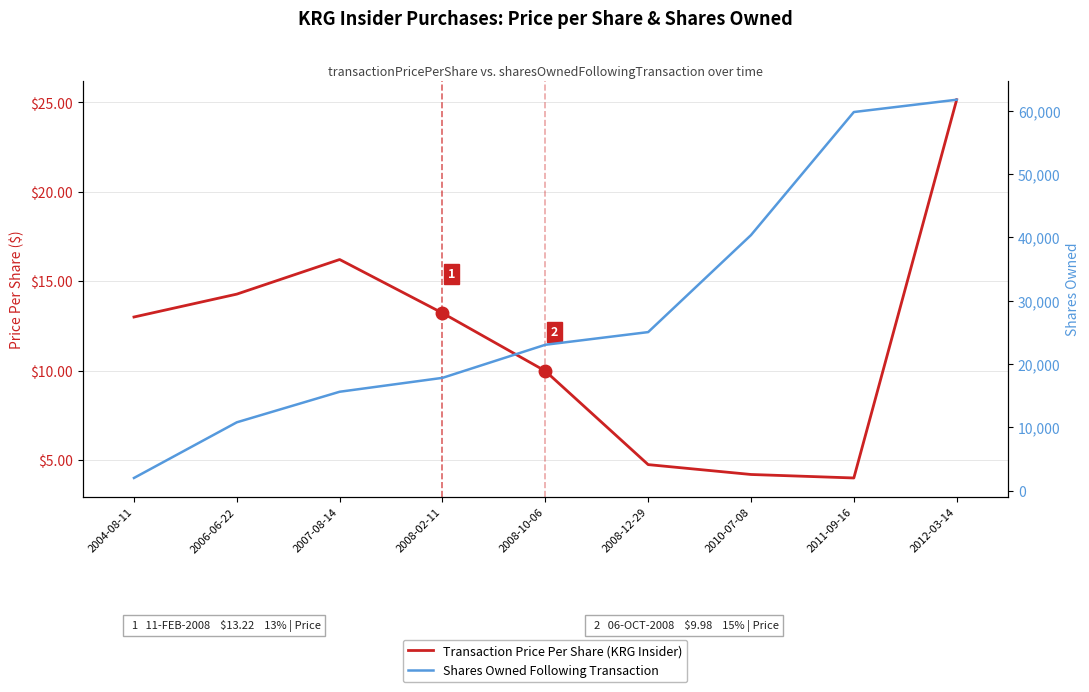

What is the sum of all Shares Owned Following Transaction values?

256181.0